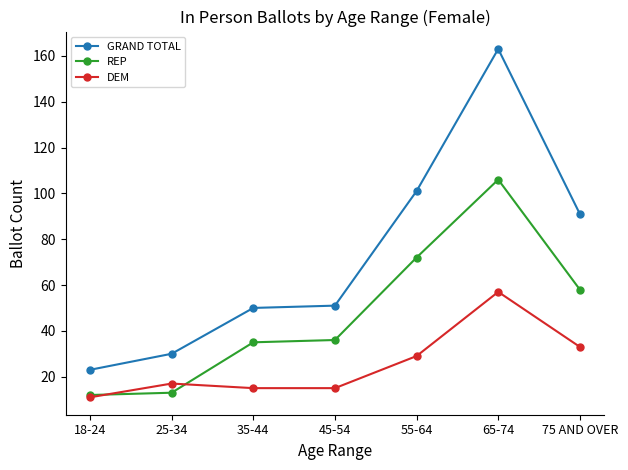

True or false: GRAND TOTAL and DEM cross at least once.

False